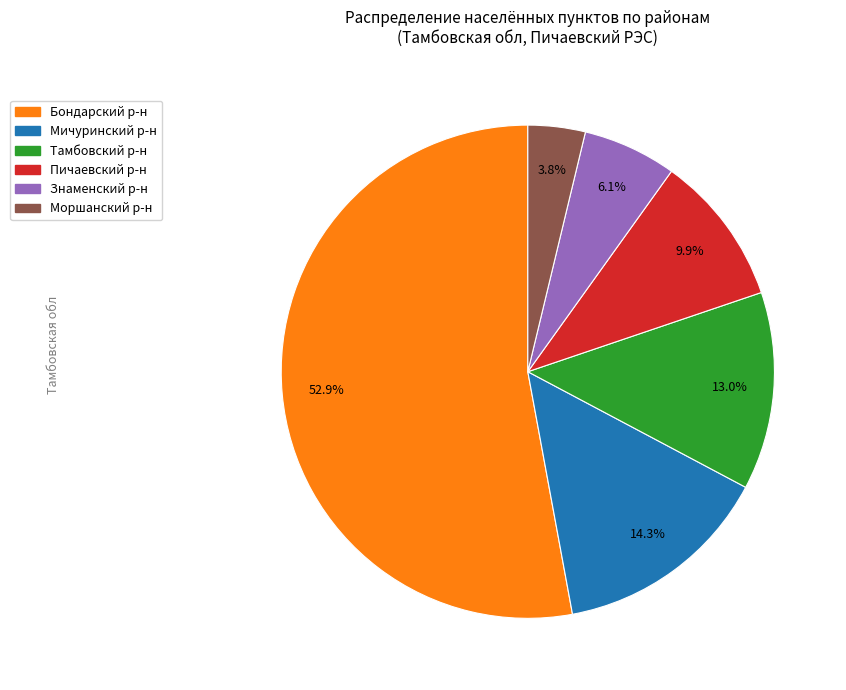

Rank the categories by value from lowest to highest.

Моршанский р-н, Знаменский р-н, Пичаевский р-н, Тамбовский р-н, Мичуринский р-н, Бондарский р-н